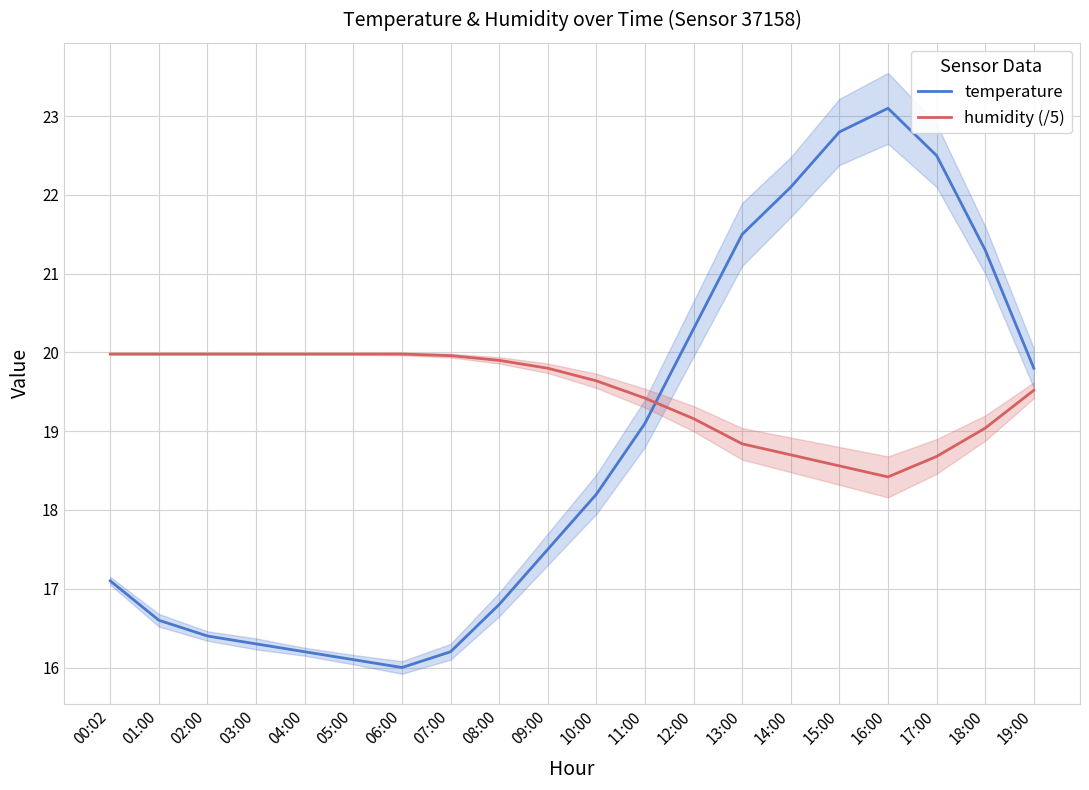

What is the maximum value for temperature?

23.1